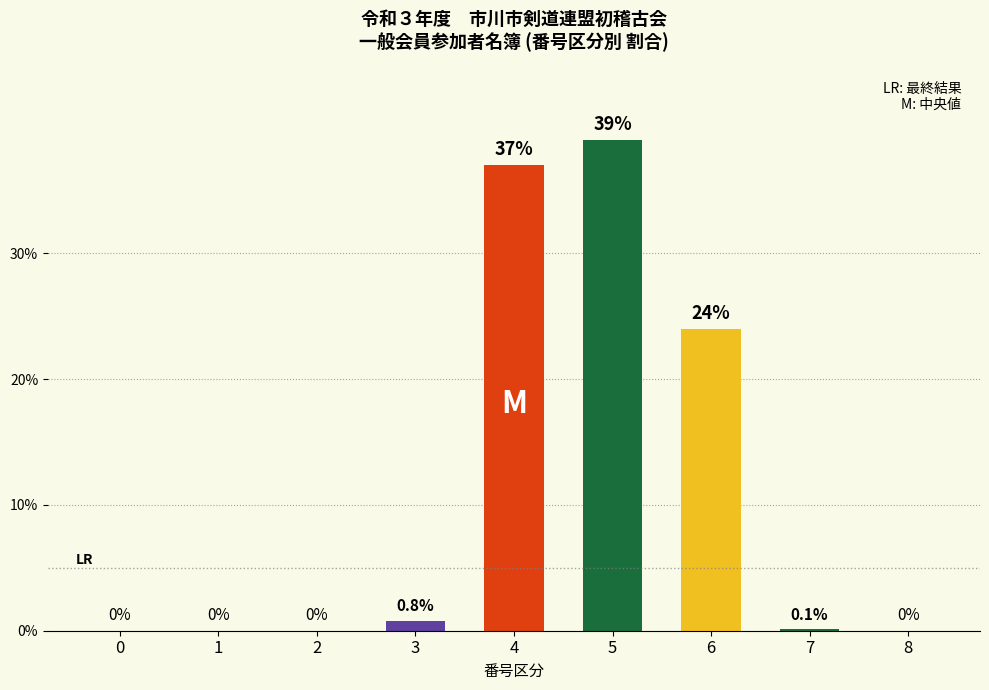

Which label corresponds to the largest value in the chart?

5